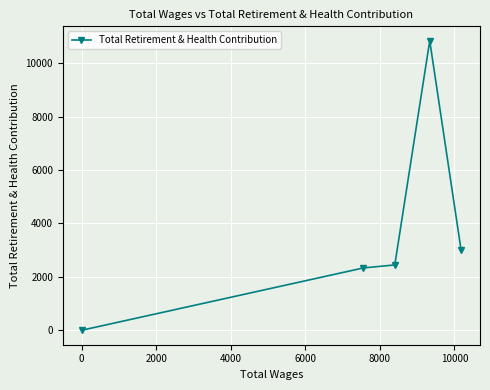

What is the difference between the maximum and minimum values?

10844